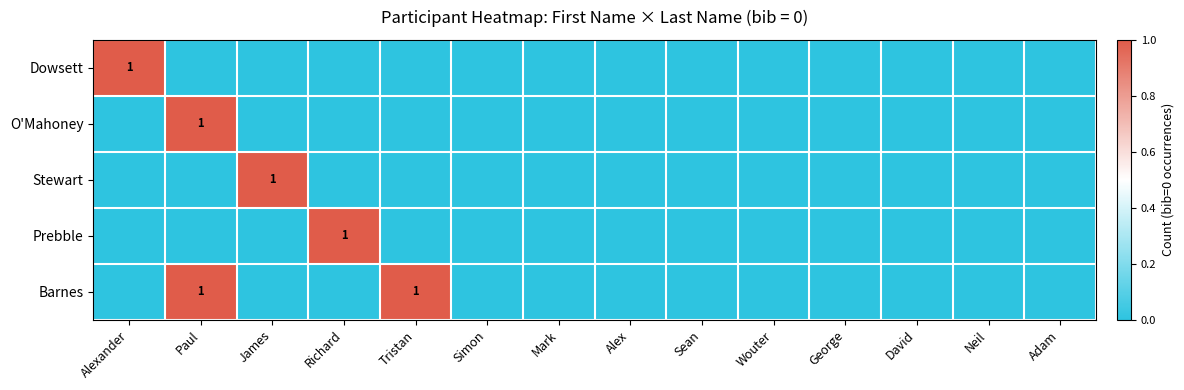

Which category has the lowest value across all series?

Paul